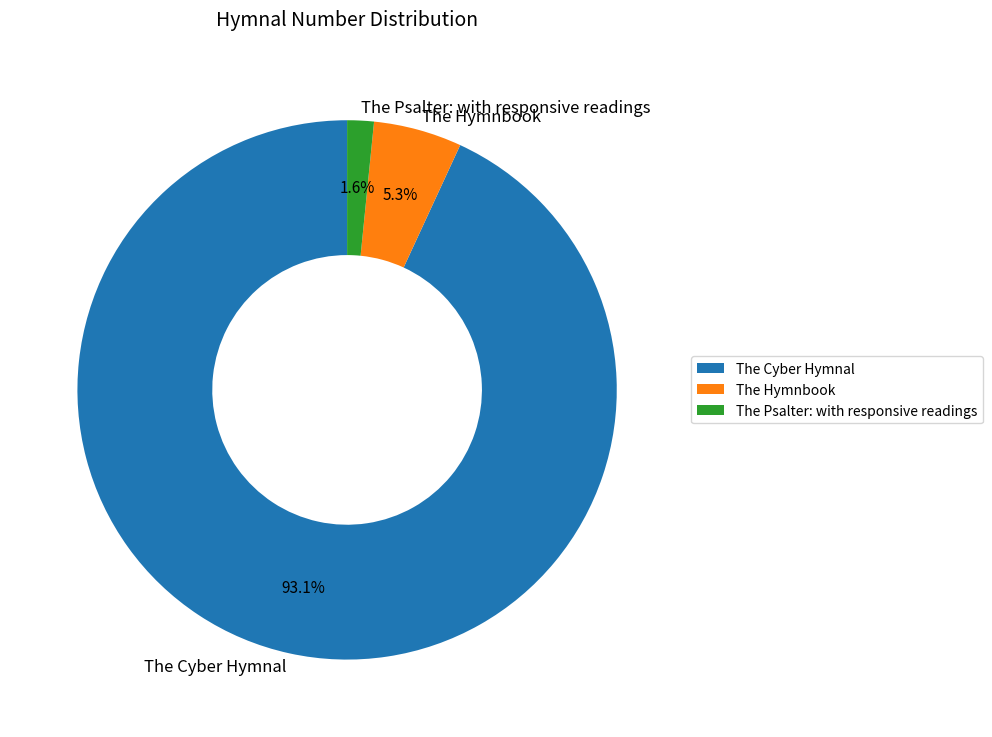

Which category has the smallest portion of the pie?

The Psalter: with responsive readings